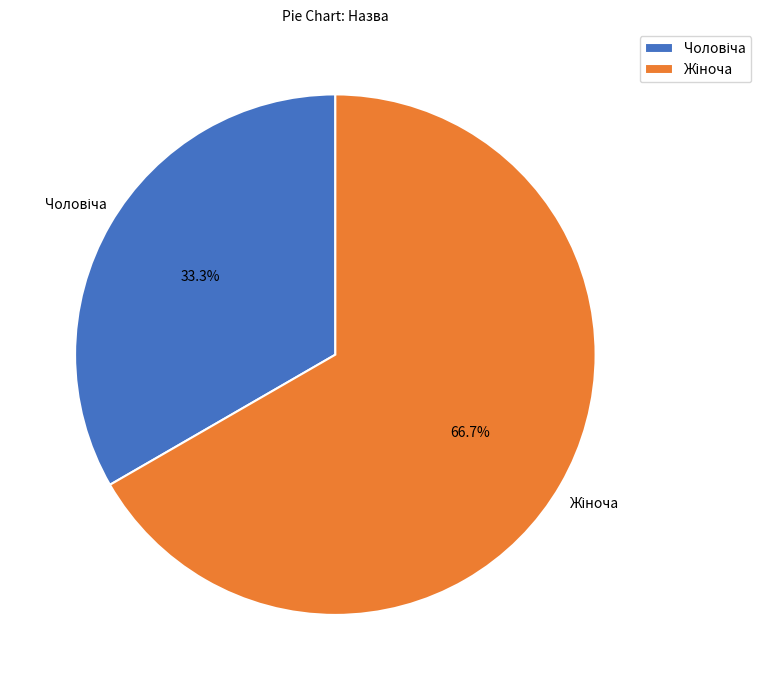

Is there a majority slice in this chart?

Yes